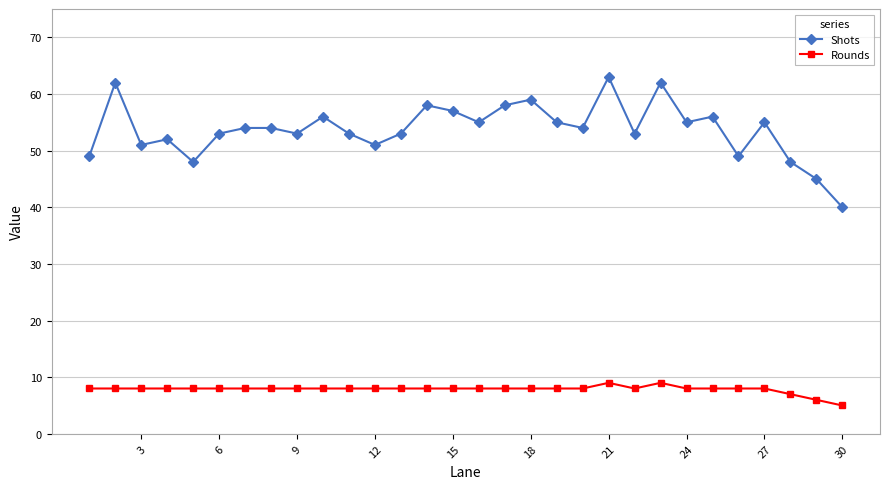

Count the Rounds values in the range 8 to 9.

27